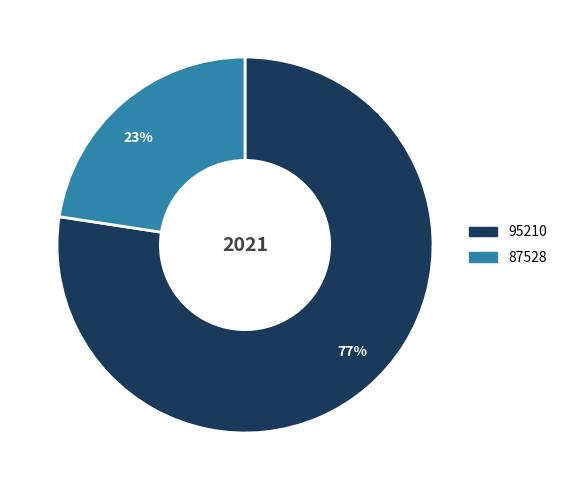

How many segments does this pie chart have?

2